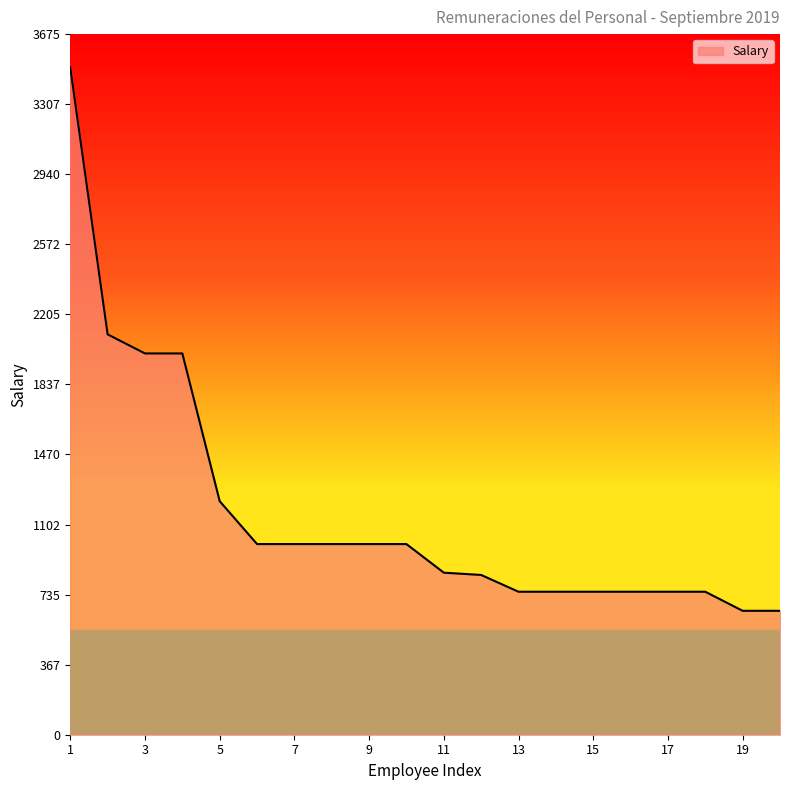

What is the minimum value shown in the chart?

650